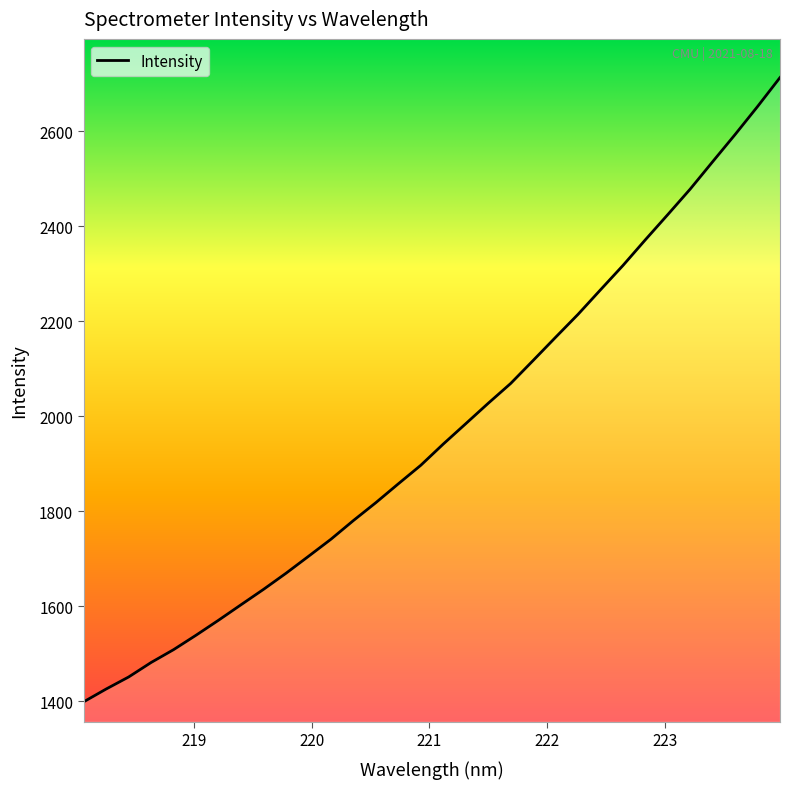

What is the smallest value displayed?

1399.3